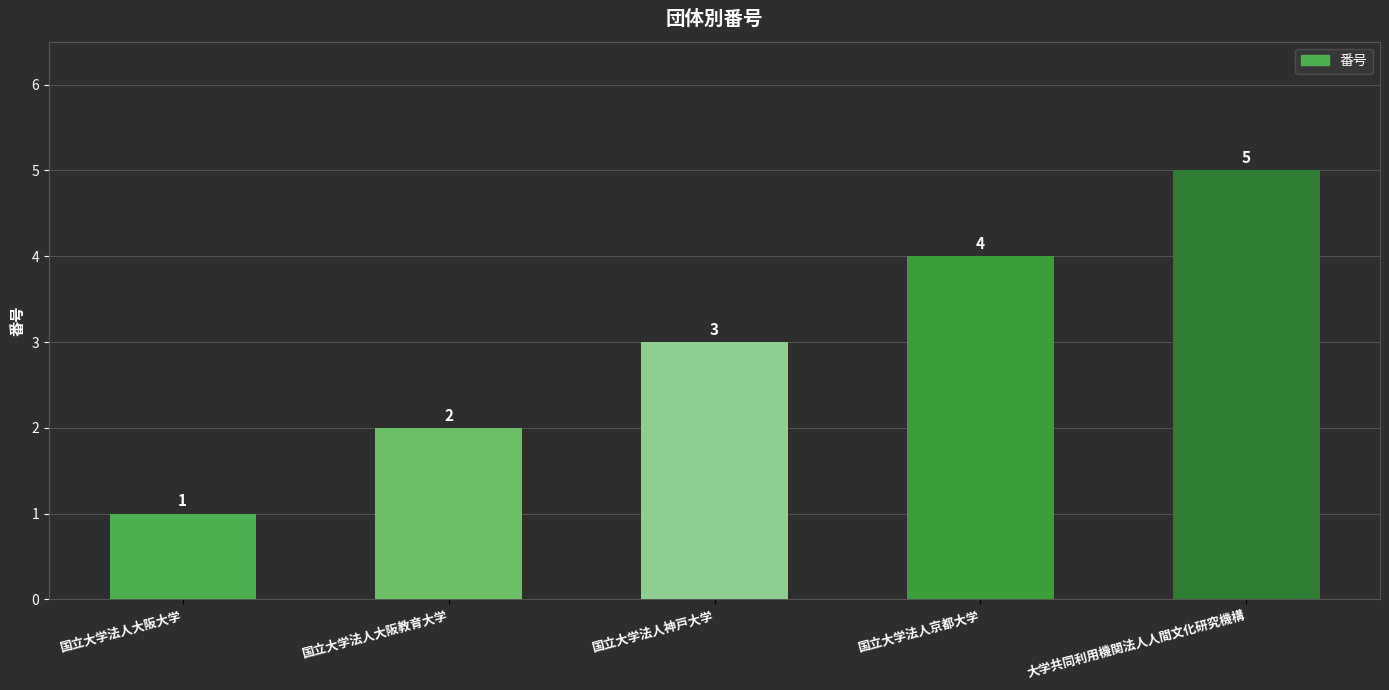

What is the greatest value displayed?

5